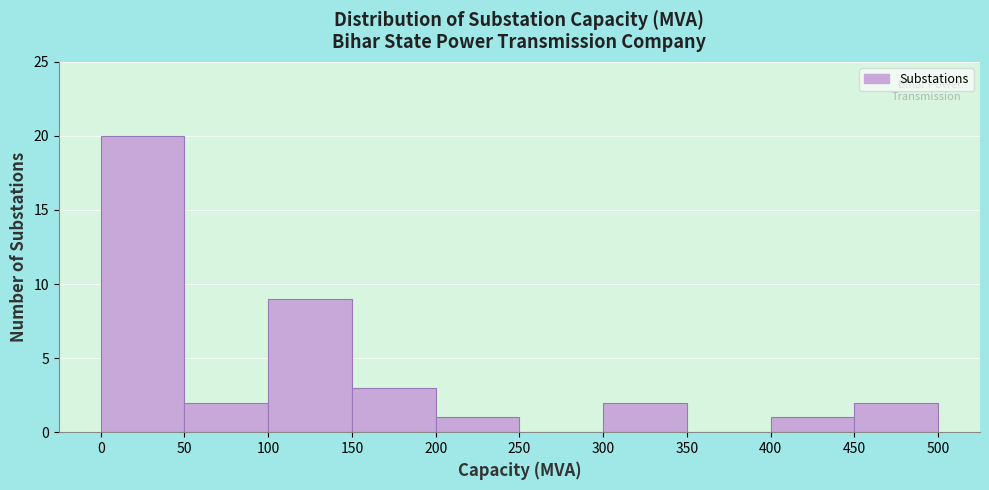

Reading left to right, list every bar in this chart as the range it spans on the x-axis followed by its height. The values are not printed on the chart, so give them approximately, as read against the axis.

0 to 50: 20
50 to 100: 2
100 to 150: 9
150 to 200: 3
200 to 250: 1
250 to 300: 0
300 to 350: 2
350 to 400: 0
400 to 450: 1
450 to 500: 2